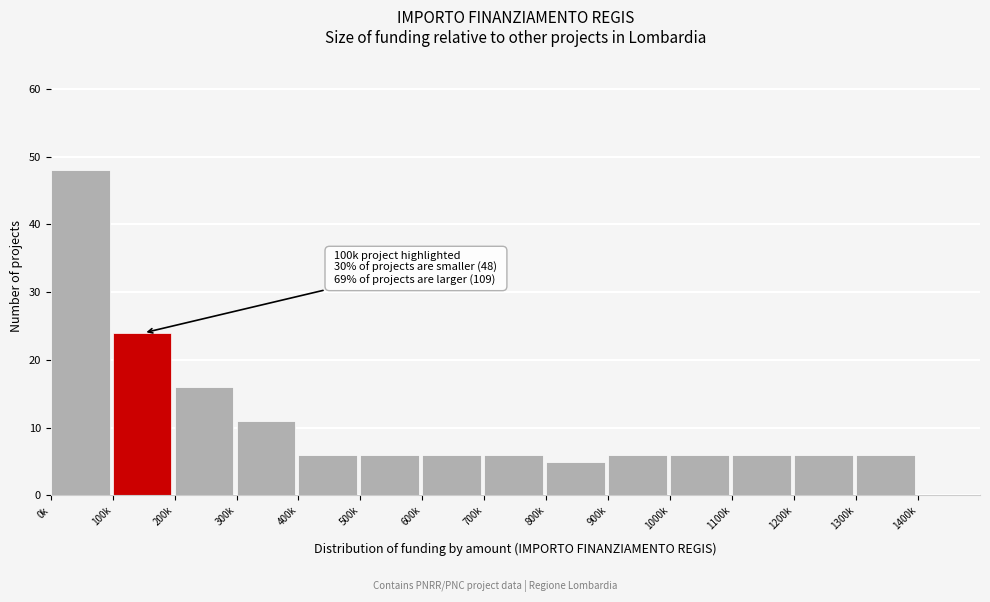

Reading left to right, what are all the values shown in this chart?

0k=48	100k=24	200k=16	300k=11	400k=6	500k=6	600k=6	700k=6	800k=5	900k=6	1000k=6	1100k=6	1200k=6	1300k=6	1400k=0